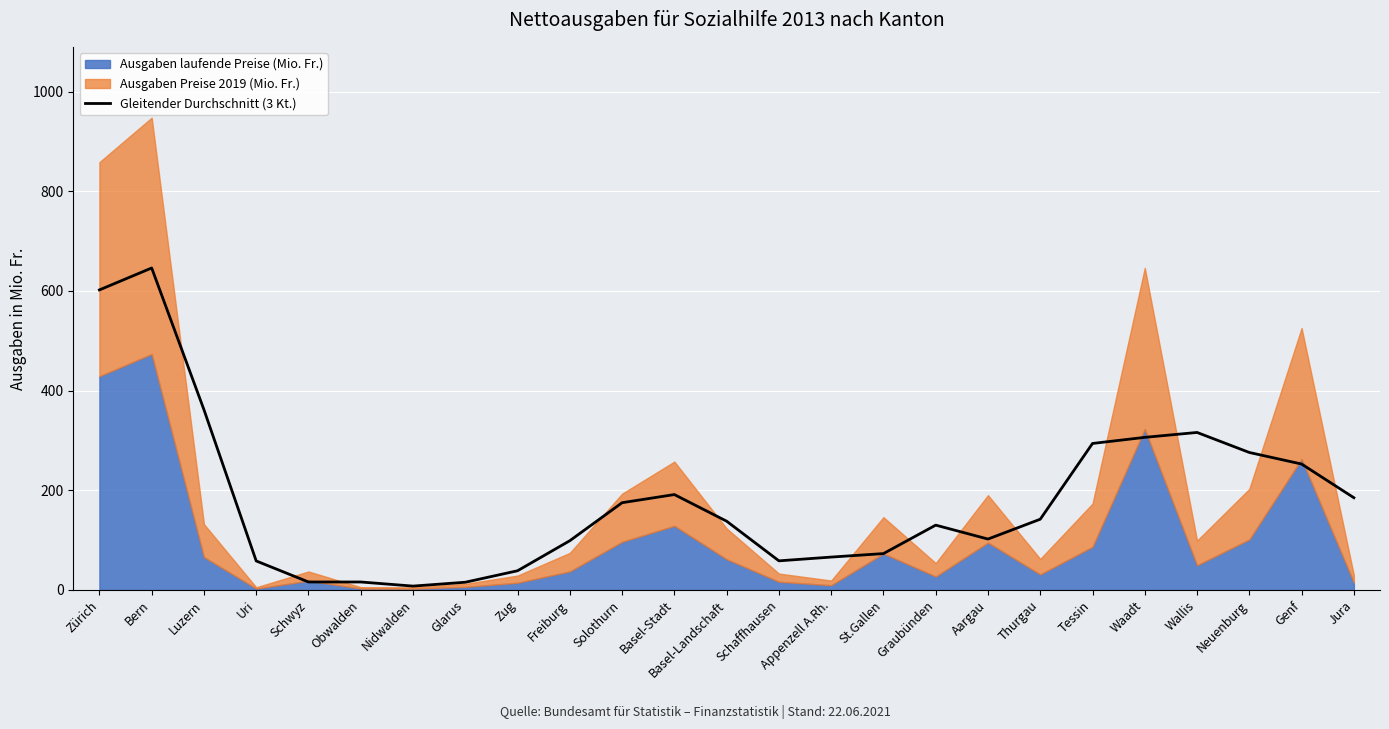

The value of Gleitender Durchschnitt (3 Kt.) at Luzern is 542.4. True or false?

False